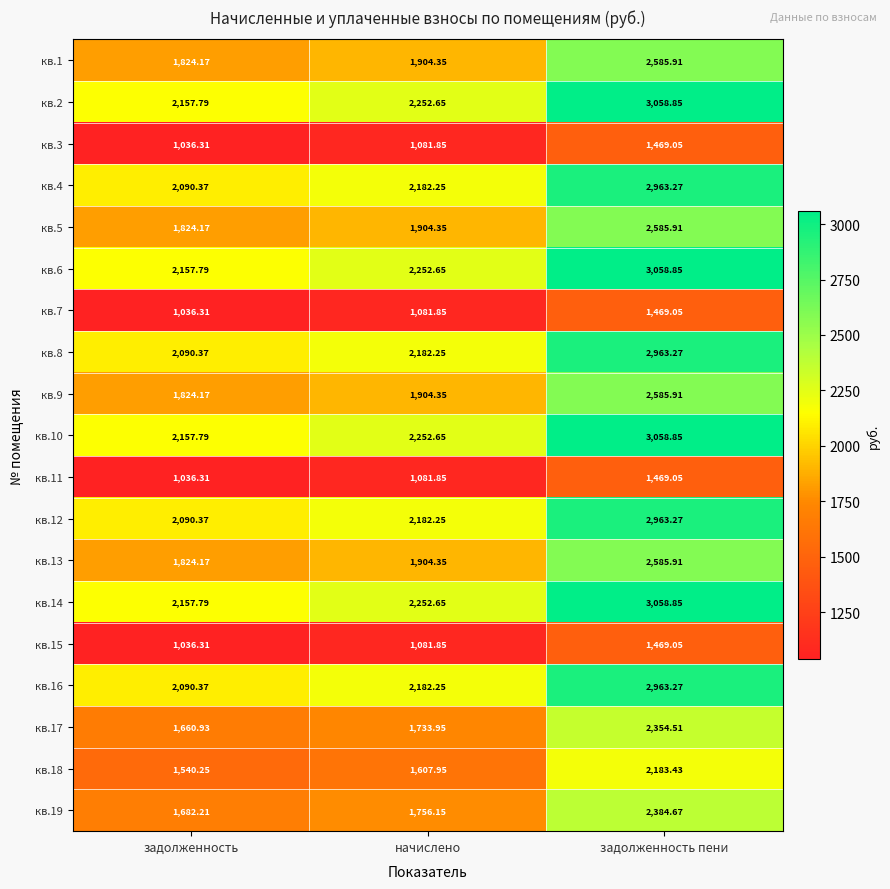

At which label is кв.5 closest to 2205?

начислено